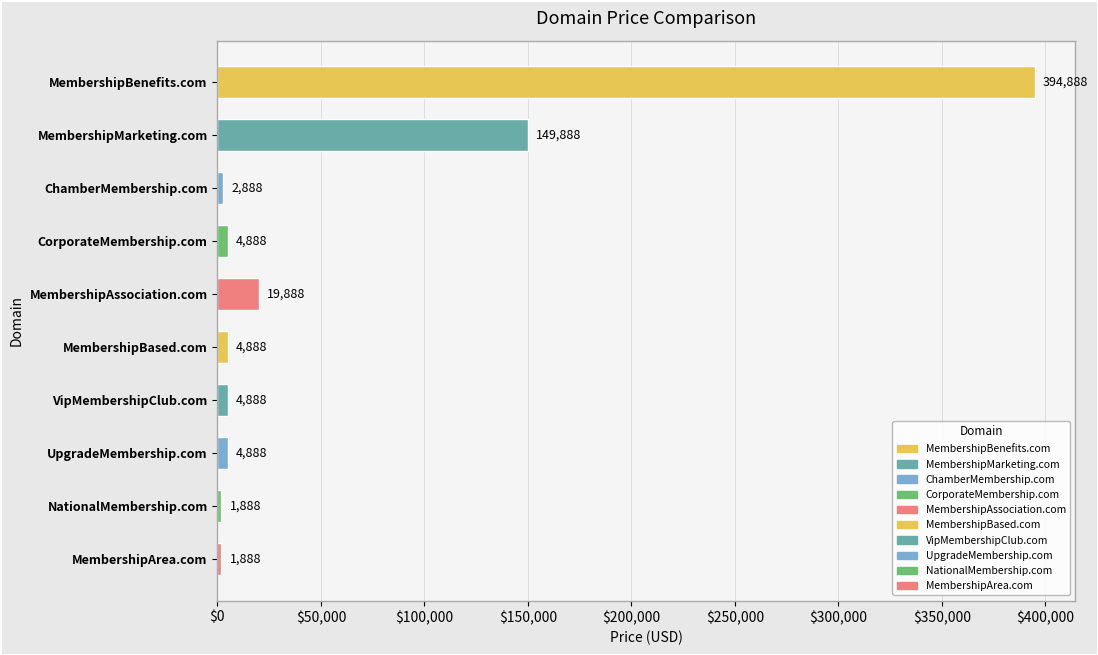

The value at MembershipBased.com is 4888. True or false?

True